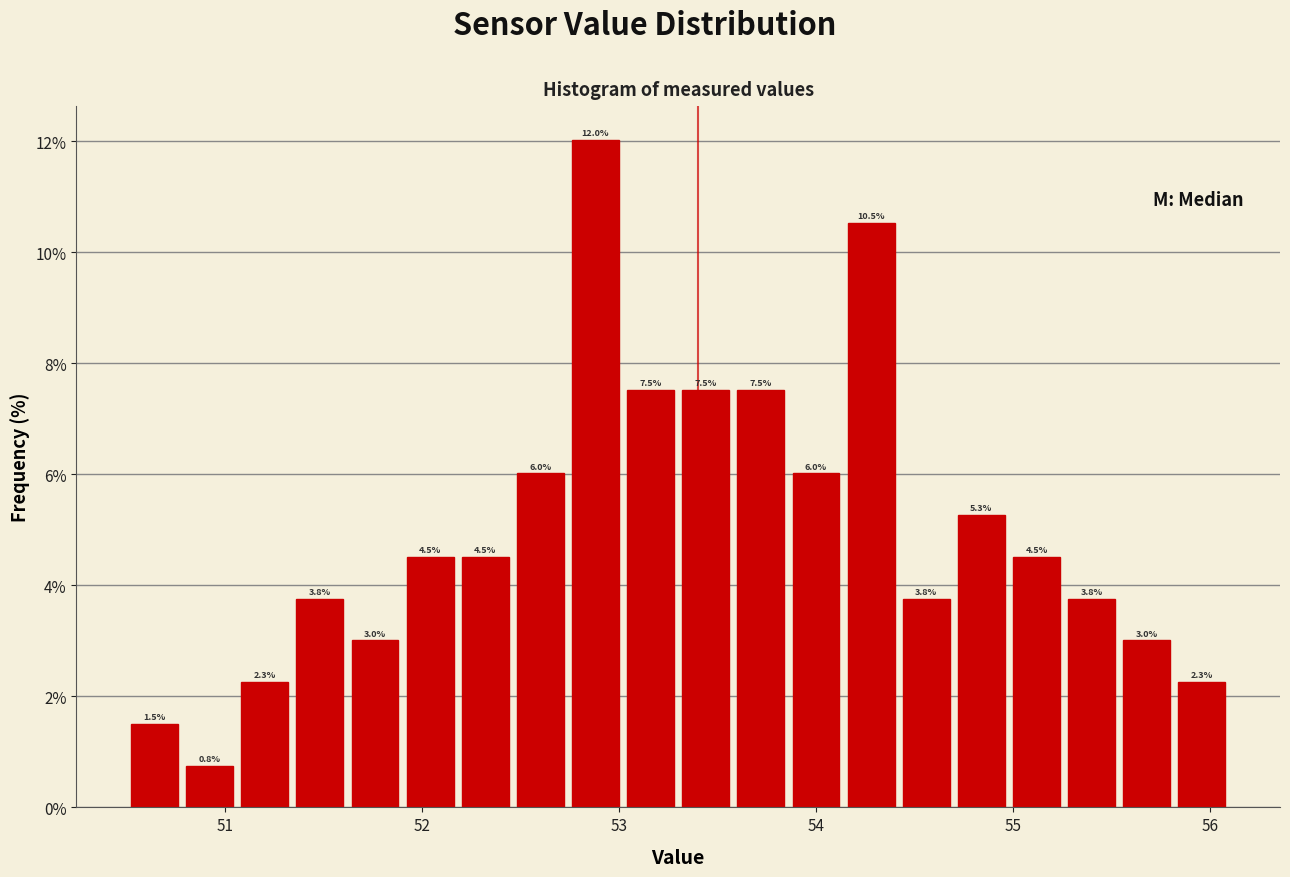

Around what value on the x-axis is the tallest bar? Give the approximate position of its centre, as read against the axis.

52.9